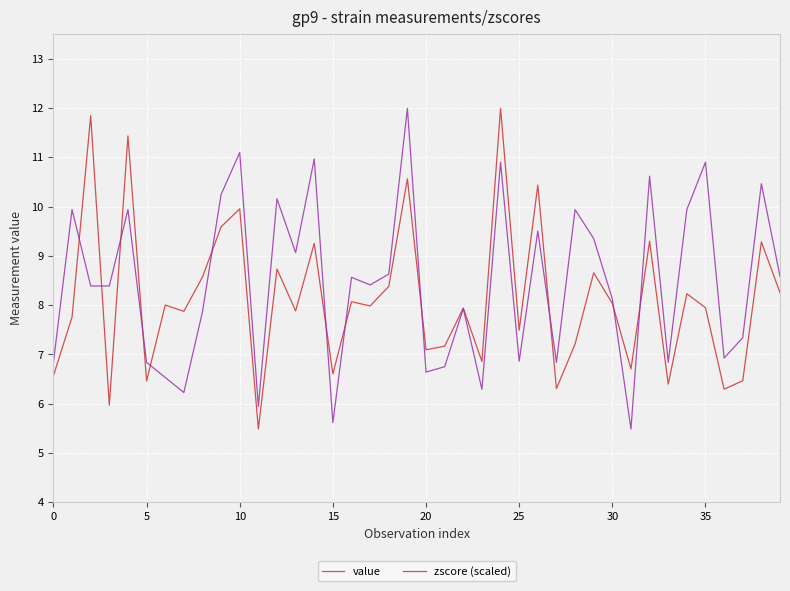

What is the lowest value of the value series?

5.5